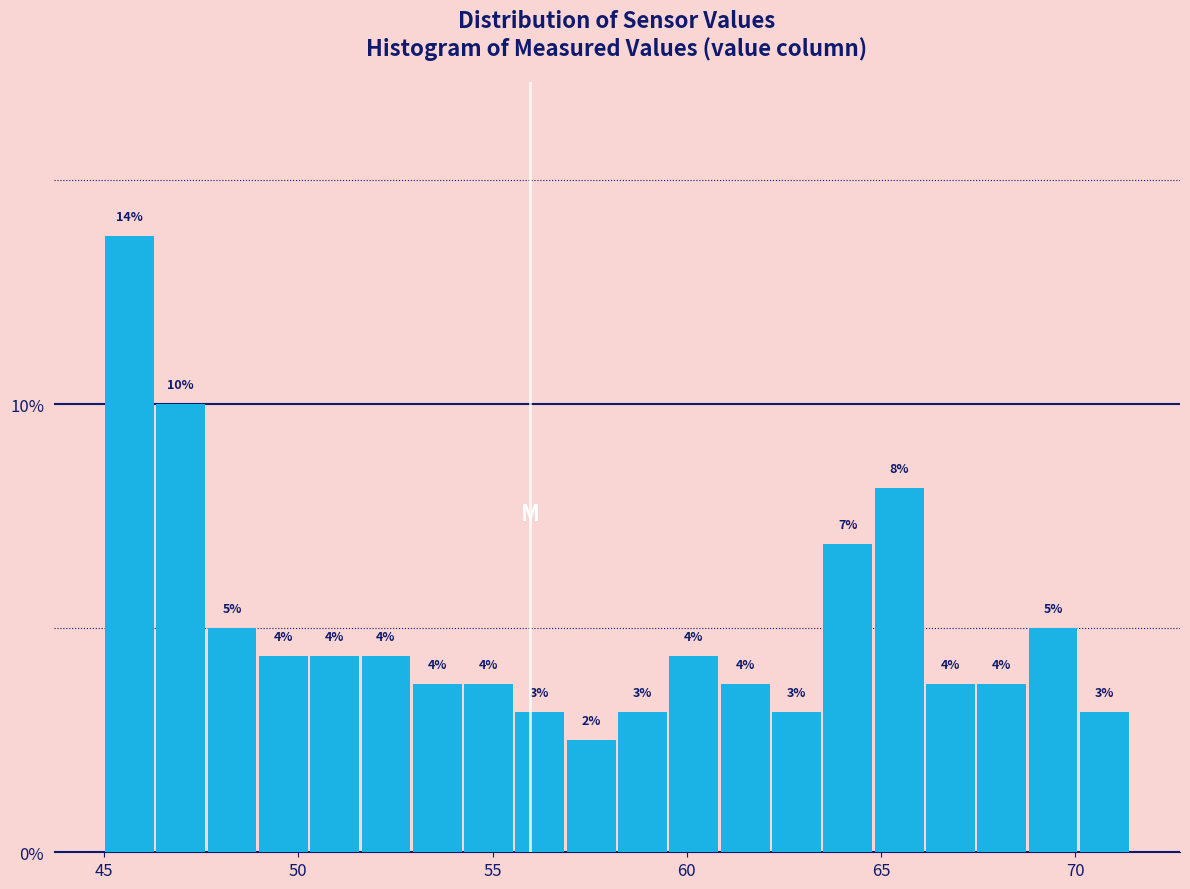

Read against the x-axis, roughly where is the centre of the tallest bar?

45.5